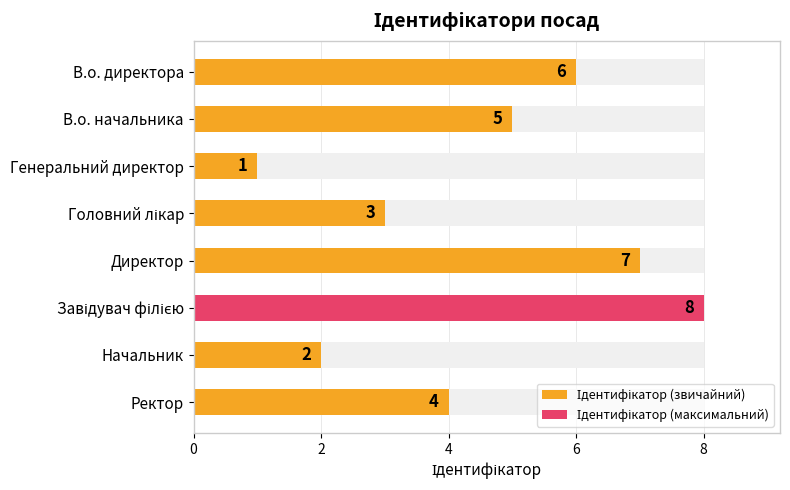

At 2, list the series in order from smallest to largest.

Ідентифікатор (максимальний), Ідентифікатор (звичайний)